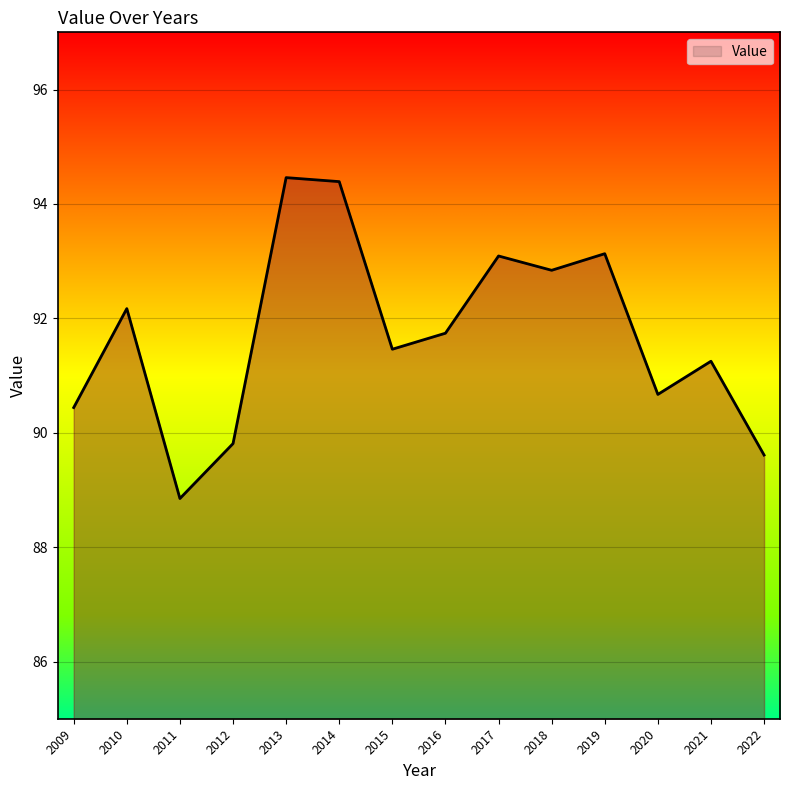

How many values are below 91?

5